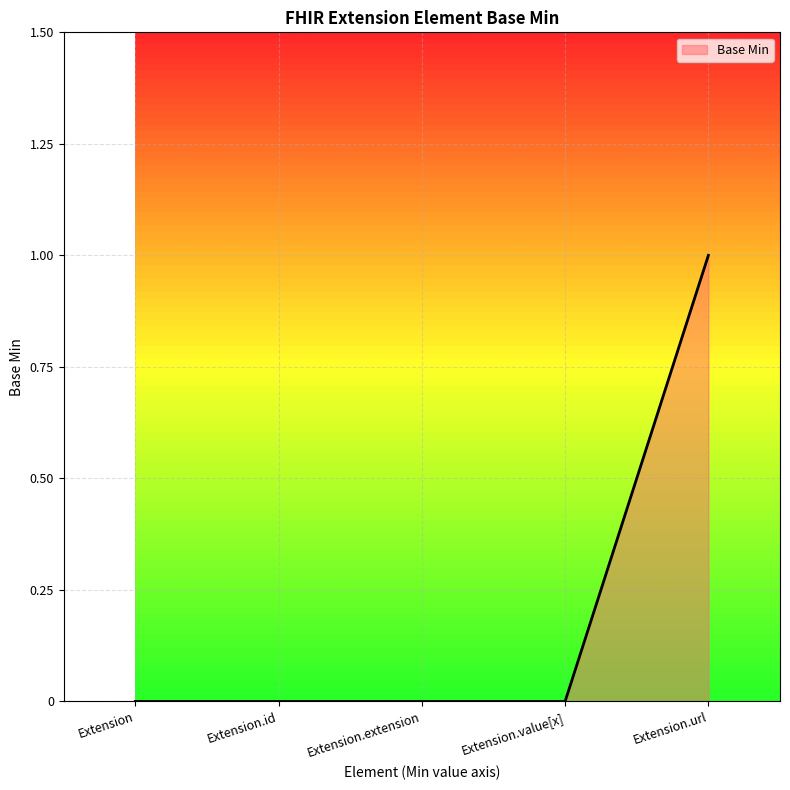

Is it true that the value at Extension.url is 2?

False